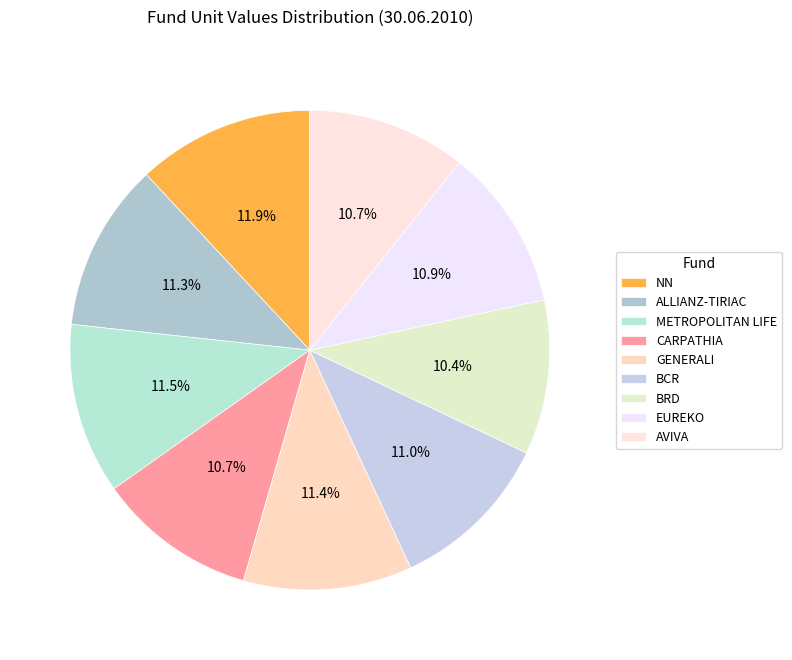

How many segments does this pie chart have?

9